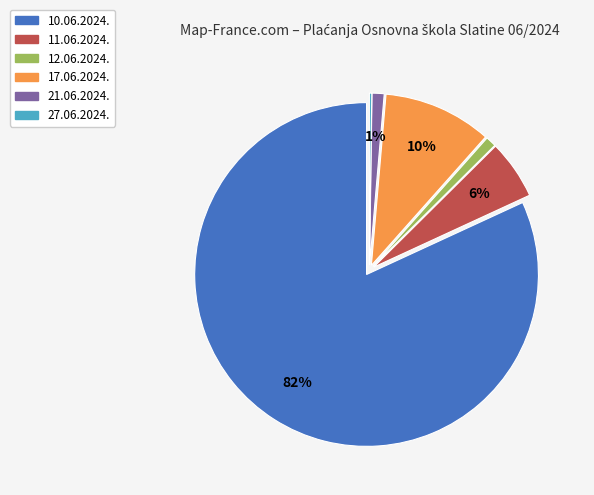

Is it true that 10.06.2024. is 74% of the pie?

False